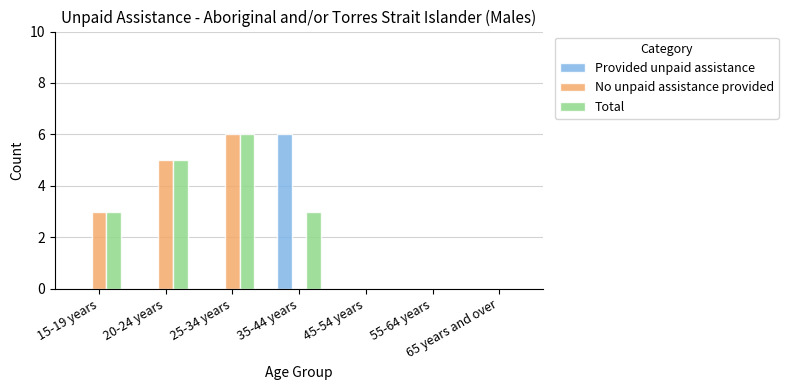

Which series has the largest total across all categories?

Total